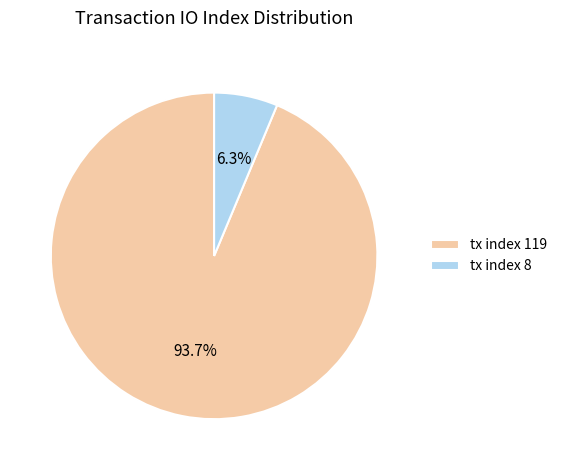

Does tx index 8 account for over 50% of the chart?

No